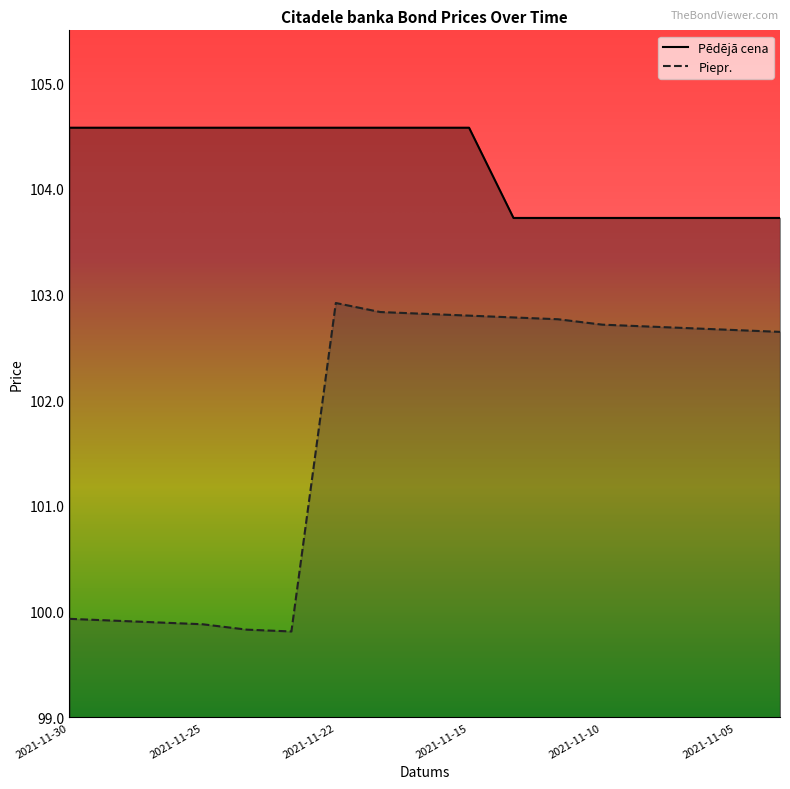

True or false: Pēdējā cena and Piepr. cross at least once.

False